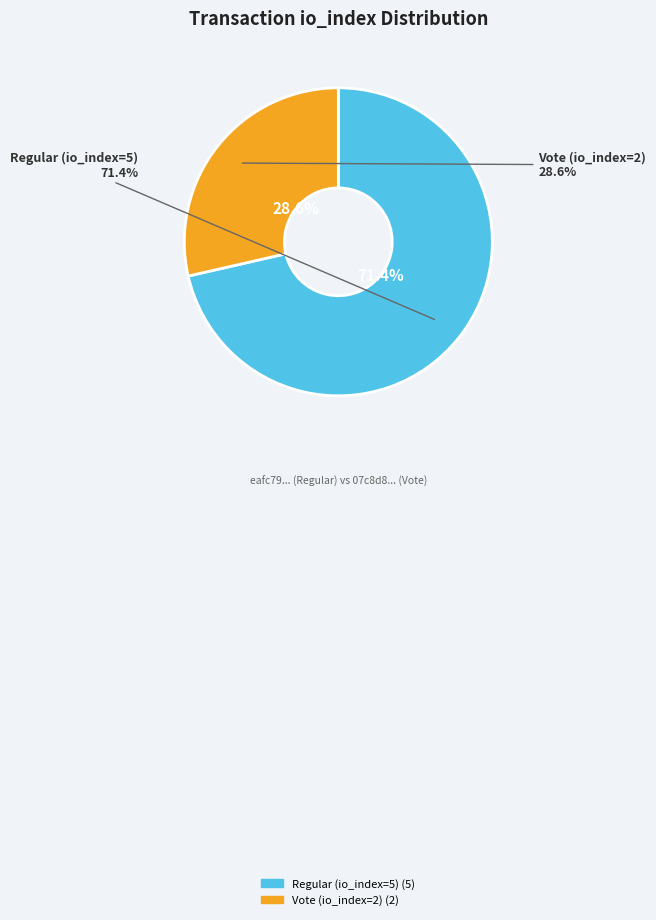

What percentage is NOT represented by Regular (io_index=5)?

28.6%